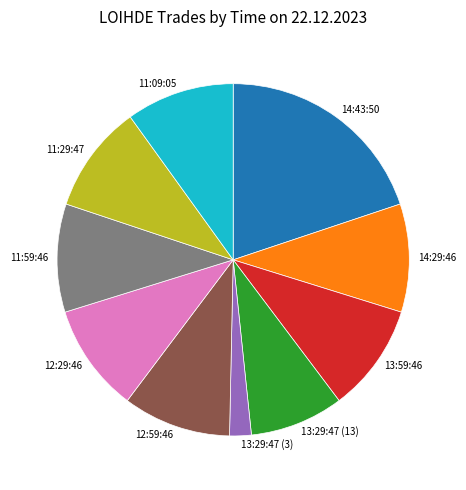

Is it true that 13:29:47 (13) is 9% of the pie?

True